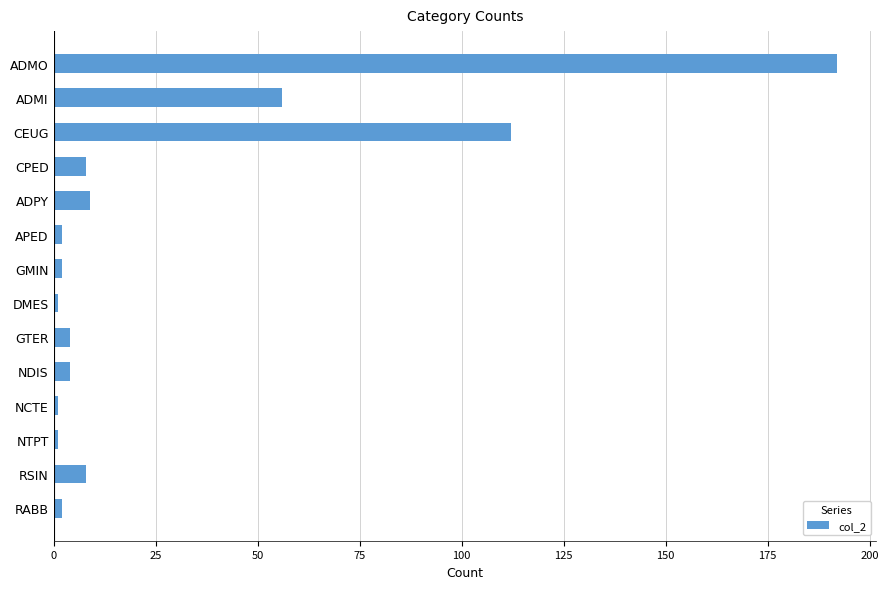

Are the bars grouped side by side (vs. stacked)?

No